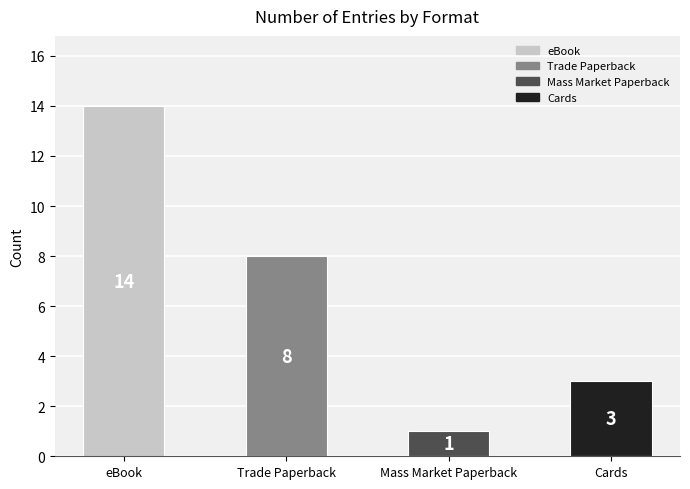

Reading right to left, extract all data points from this chart.

3	1	8	14